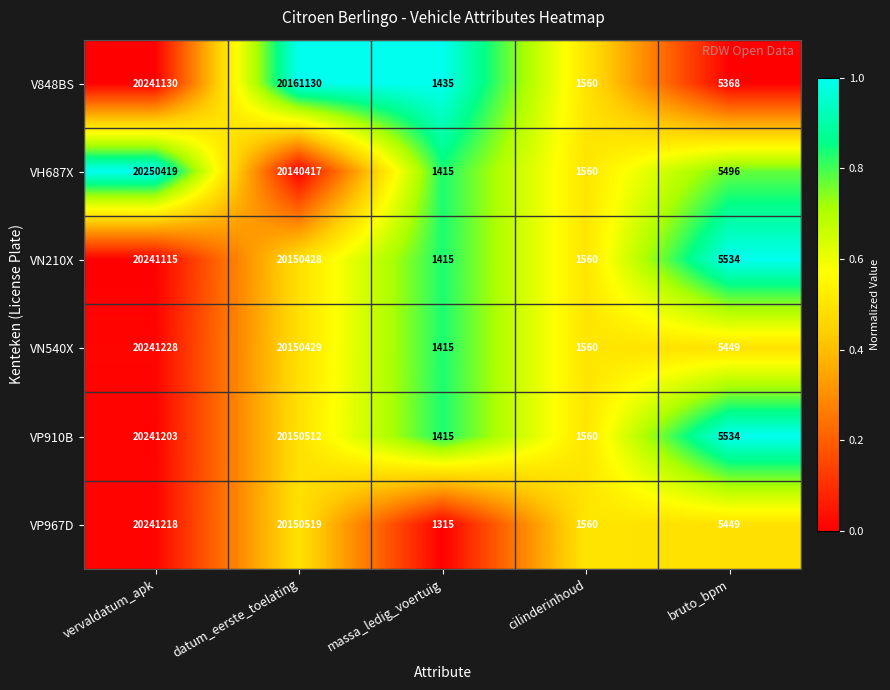

What is the total value across all series at datum_eerste_toelating?

120903435